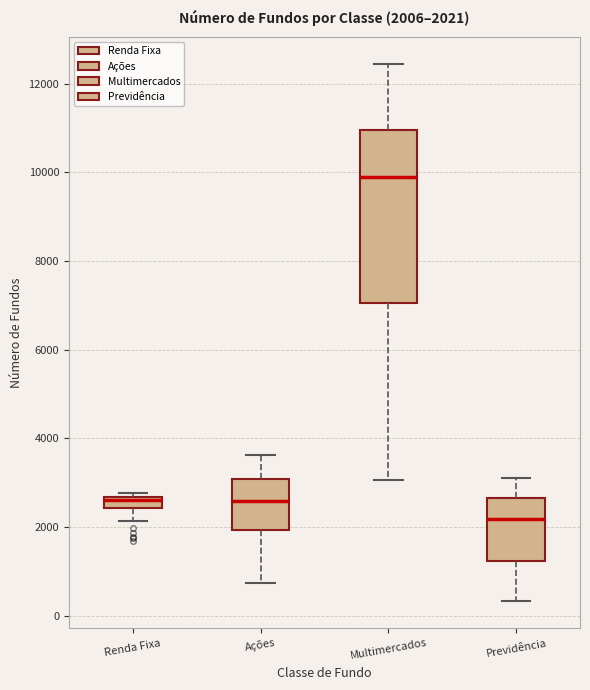

Comparing the boxes themselves (not the whiskers), which one is the tallest?

Multimercados